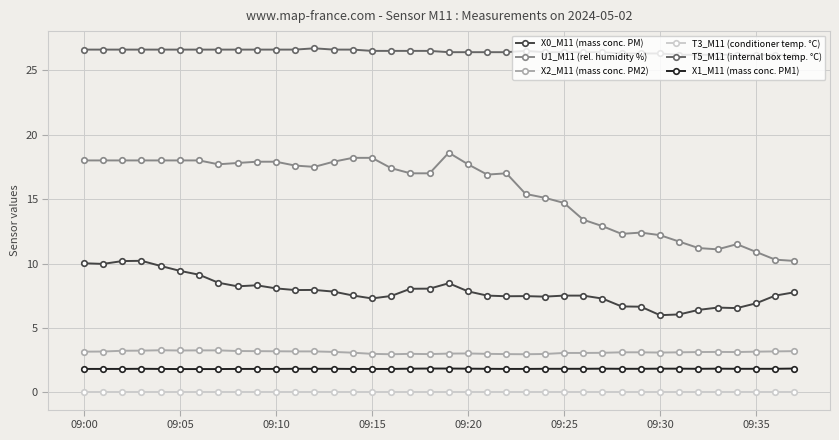

Which series has the largest total across all categories?

T5_M11 (internal box temp. °C)